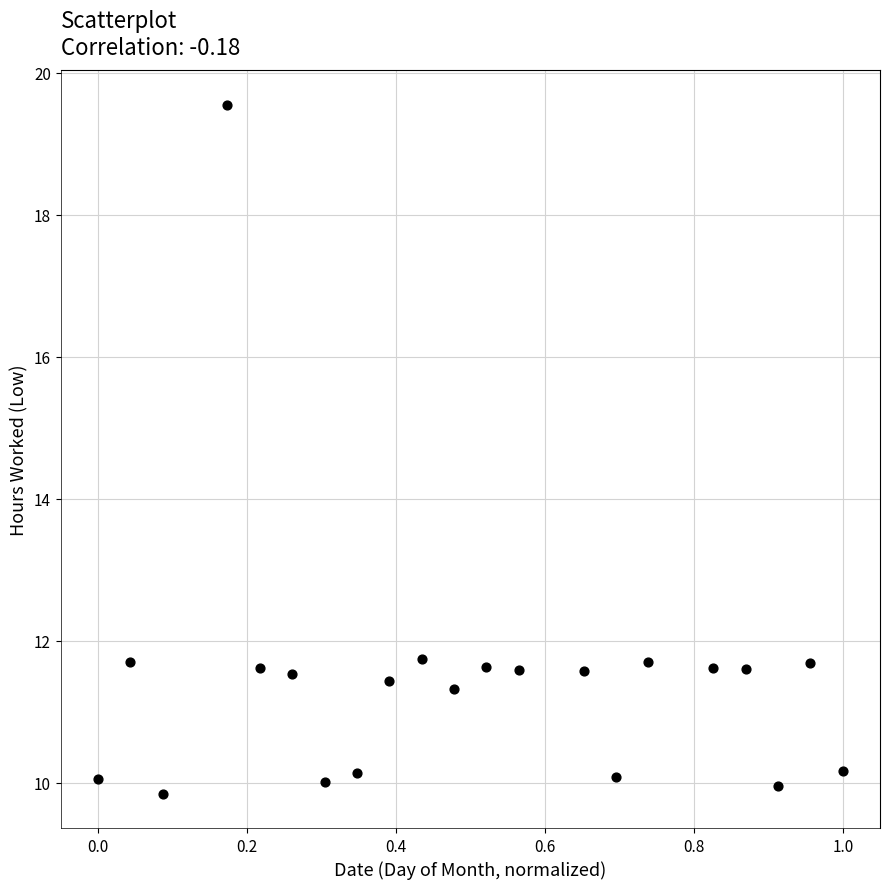

What is the range of X values (max minus min)?

1.0